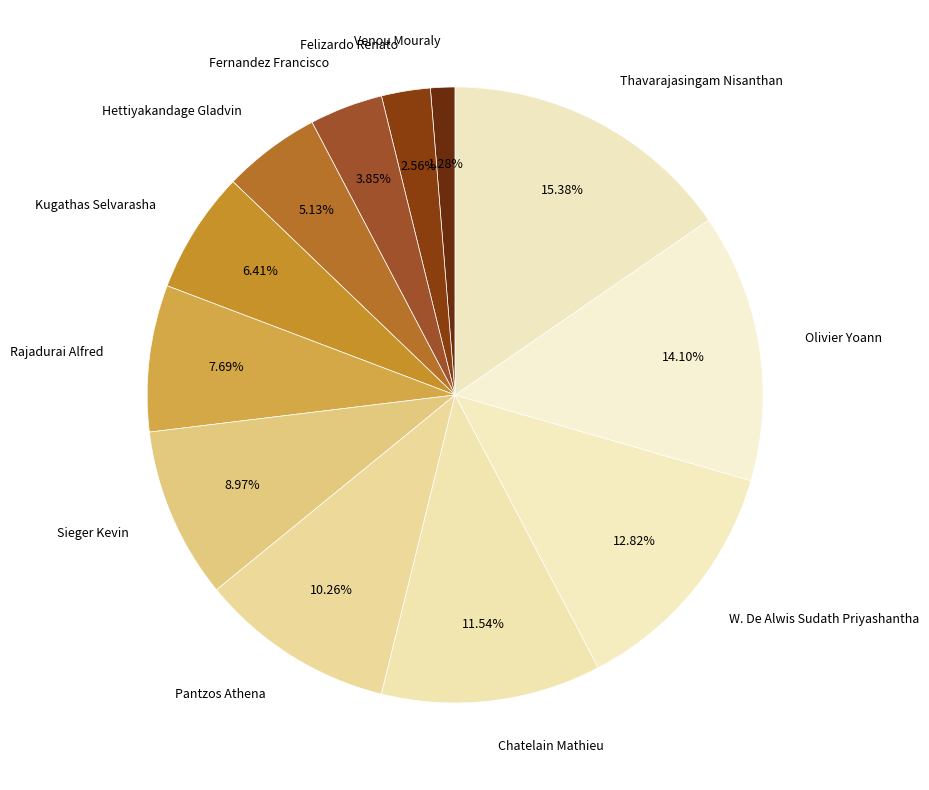

What is the largest slice in the pie chart?

Thavarajasingam Nisanthan